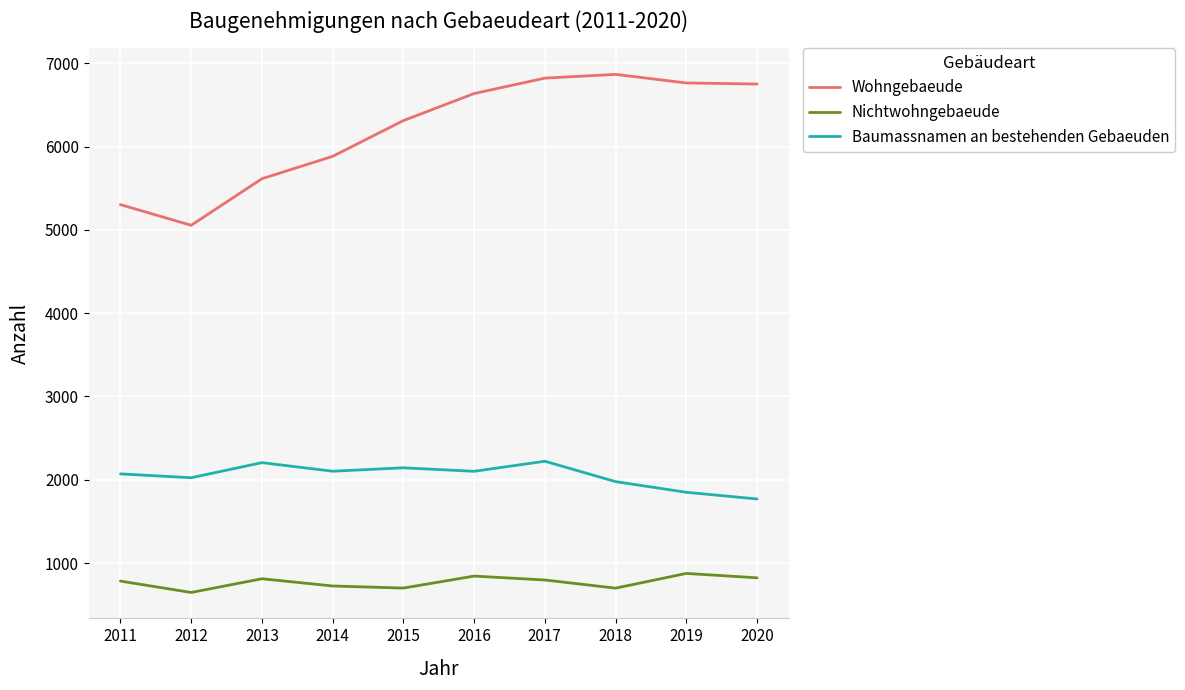

Is this an area chart (filled region under the line)?

No